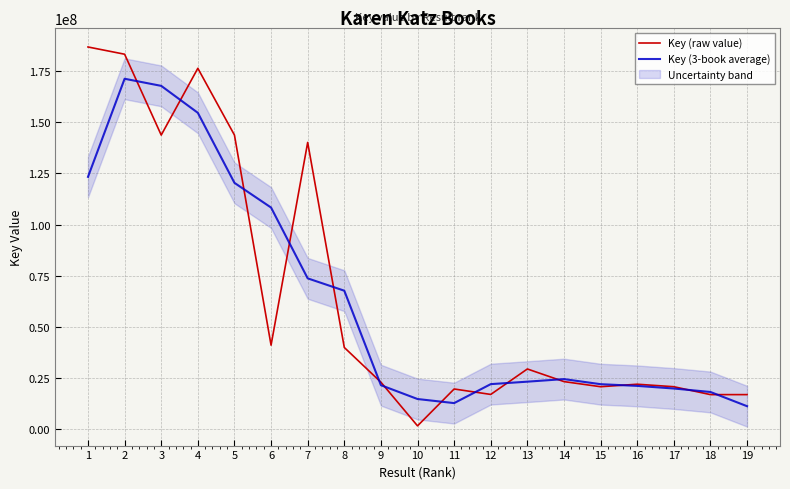

At how many categories does at least one series exceed 52465002?

8